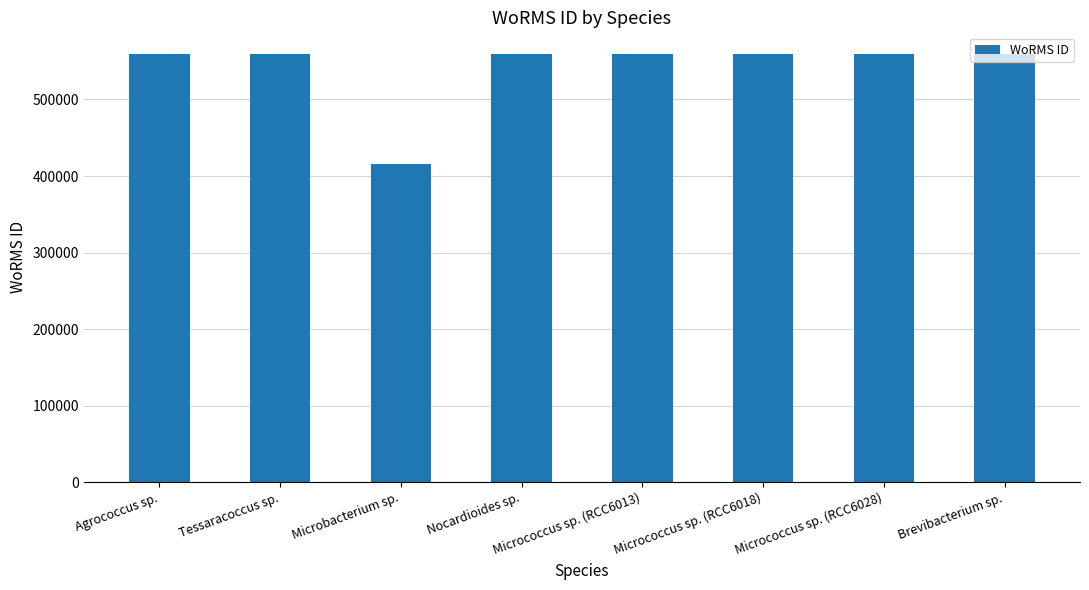

Is it true that the value at Brevibacterium sp. is 559610?

True